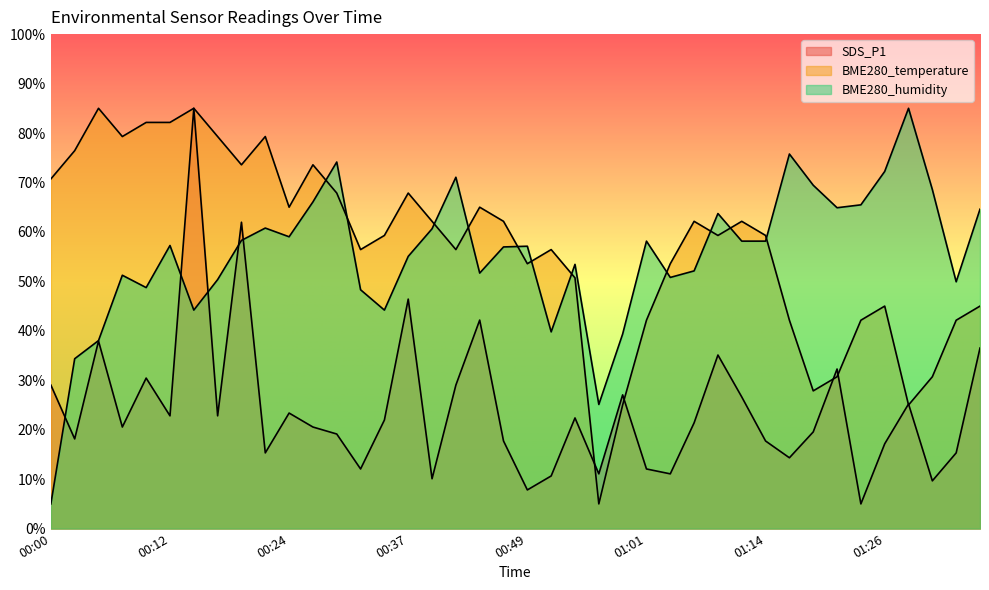

The BME280_temperature series shows 7.5 at 01:28. True or false?

False